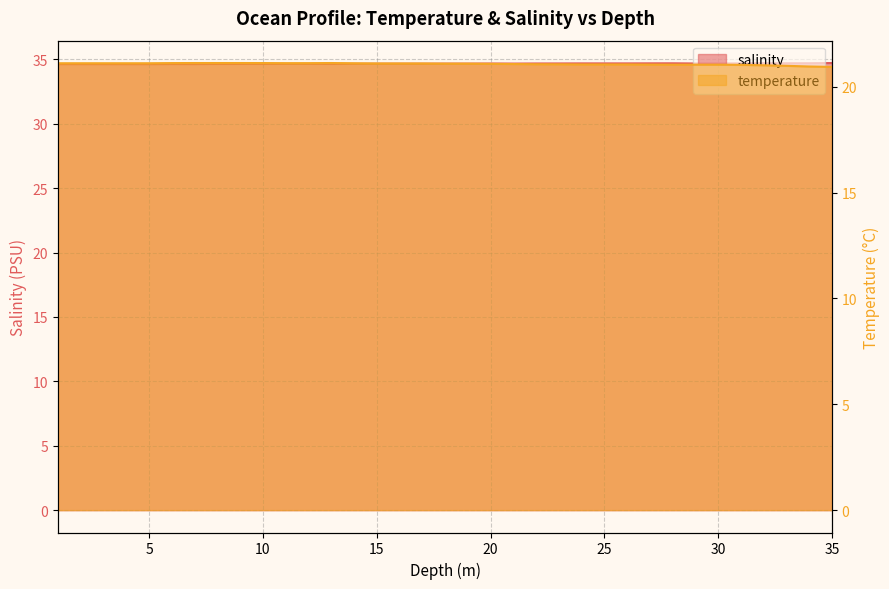

Is the value of salinity at 10.0 greater than the value of temperature at 26.0?

Yes